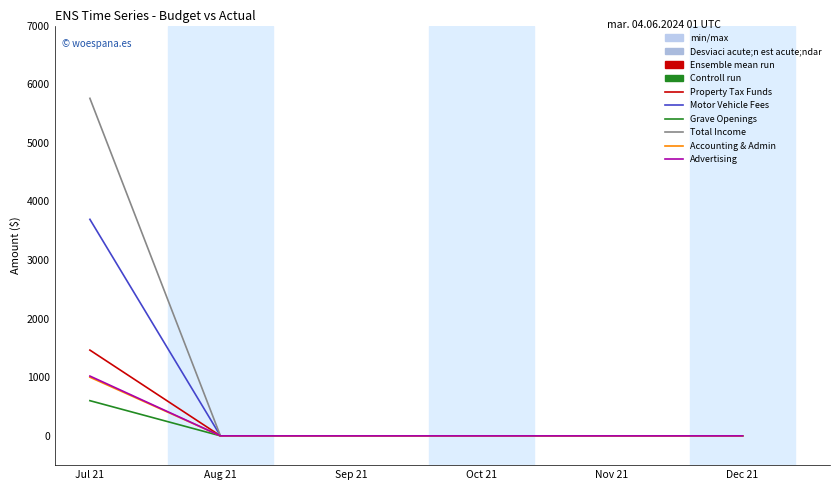

Which category has the highest value in the Accounting & Admin series?

Jul 21